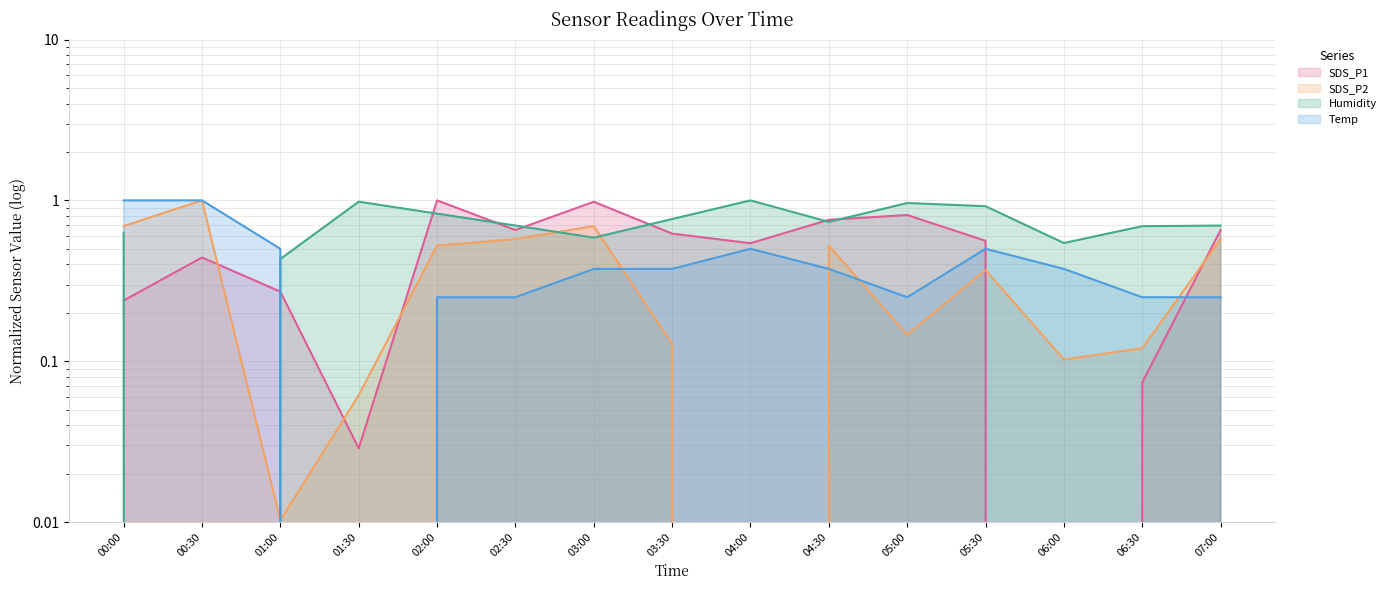

At which category does Humidity (line) reach its first local peak?

01:30